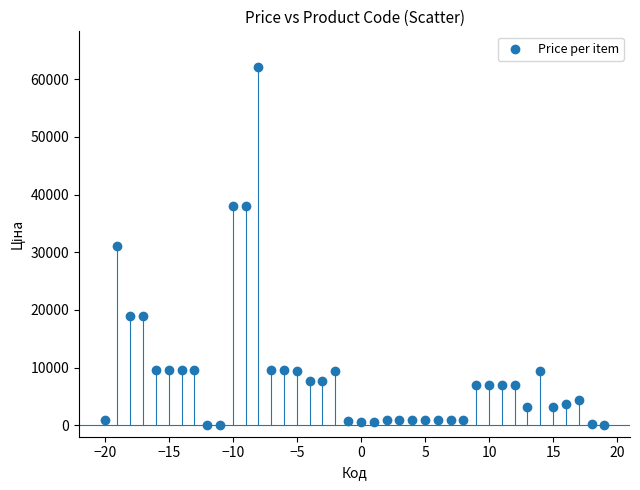

What is the range of X values (max minus min)?

39.0